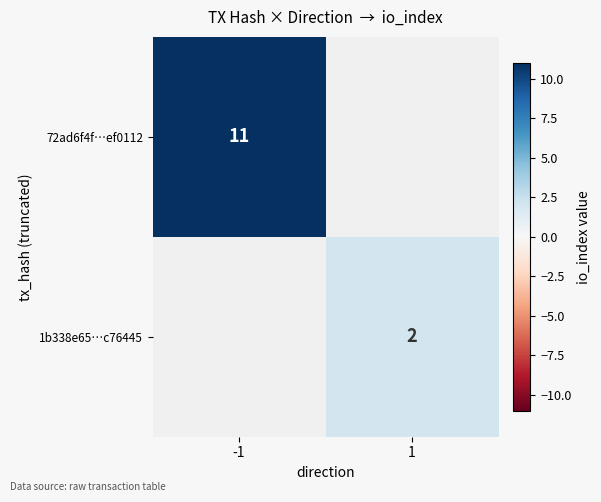

True or false: 1b338e65…c76445 has a value of 2 at 1.

True